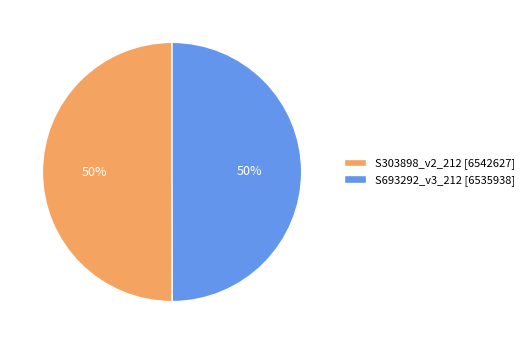

True or false: S693292_v3_212 accounts for 50% of the total.

True